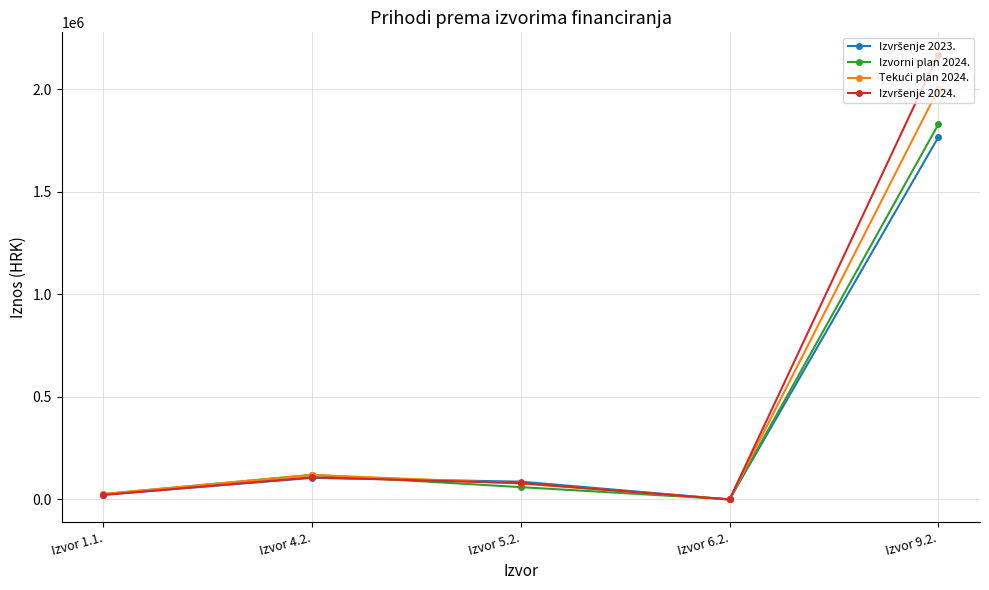

At which category is the sum across all series the highest?

Izvor 9.2.